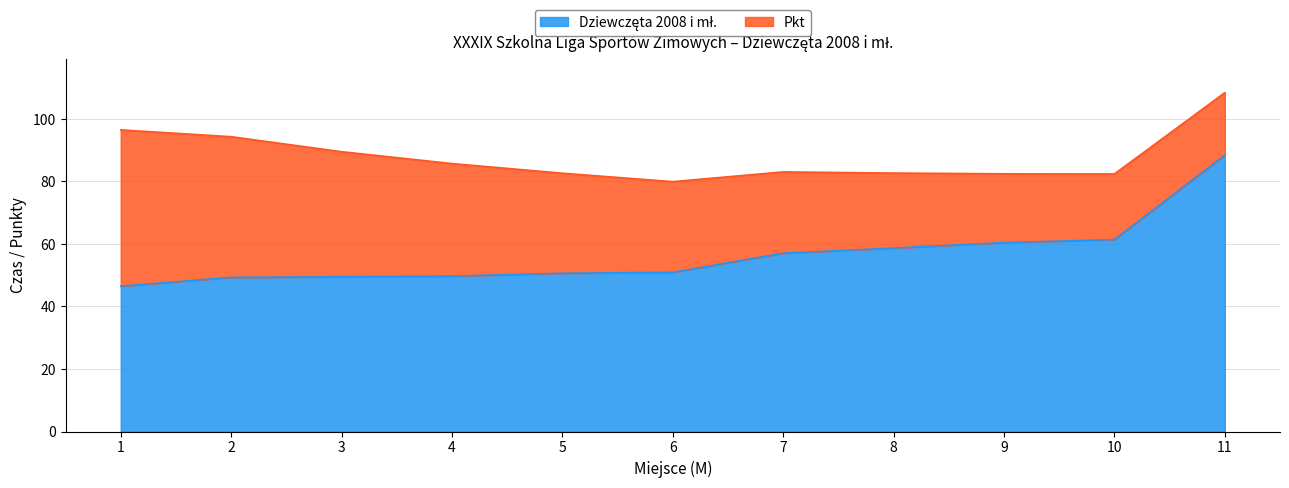

Rank the categories by value from lowest to highest.

1, 2, 3, 4, 5, 6, 7, 8, 9, 10, 11